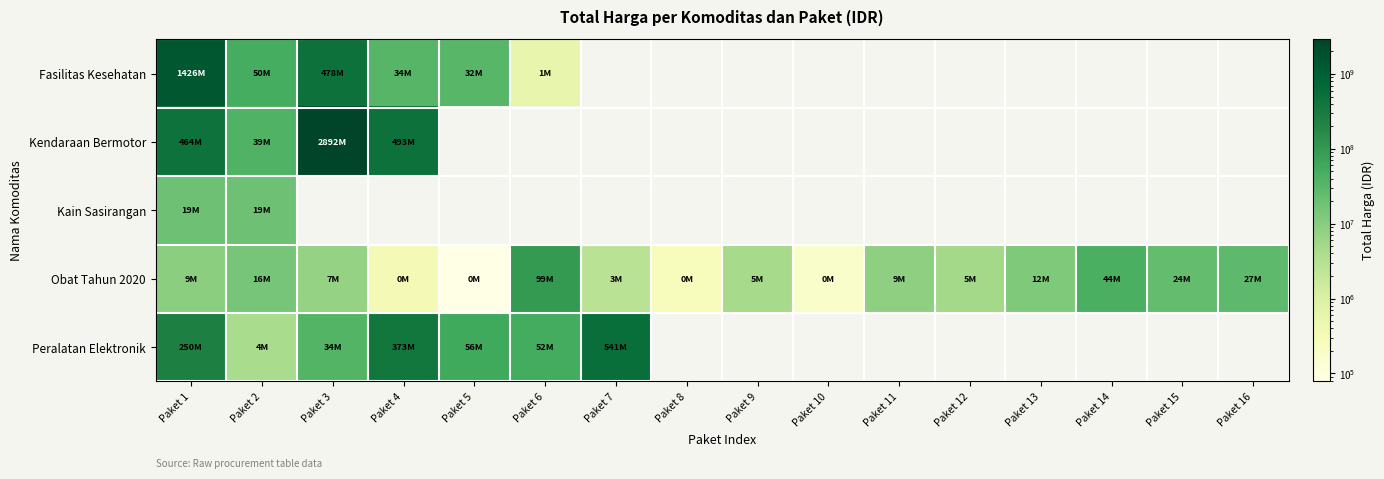

Which has a higher value, Paket 3 or Paket 9?

Paket 3